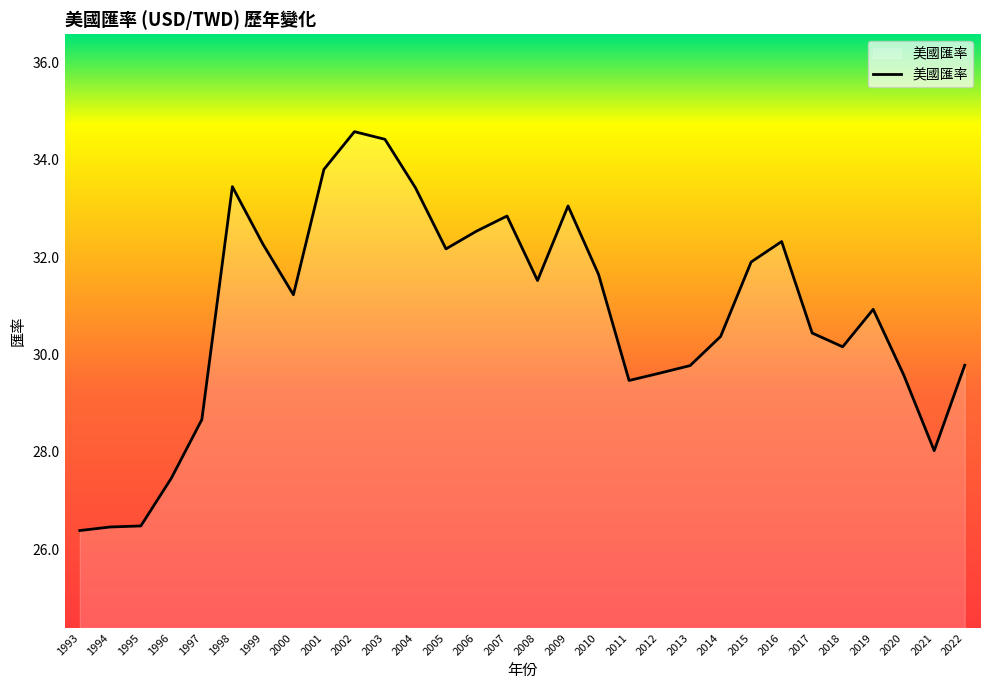

What is the smallest value displayed?

26.4